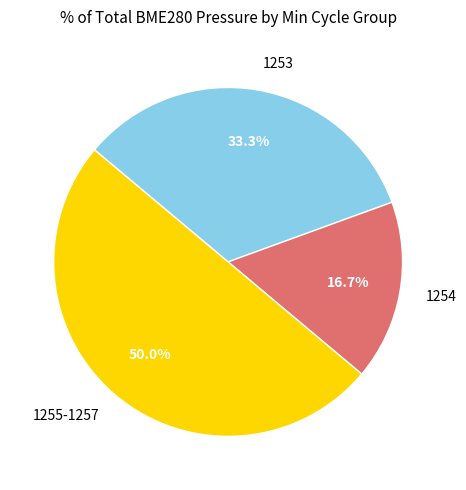

Is 1254 the majority of the pie?

No